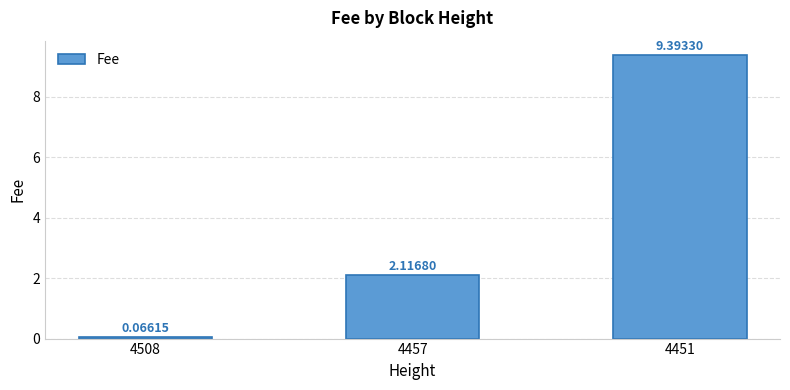

Is it true that the value at 4451 is 5.3?

False